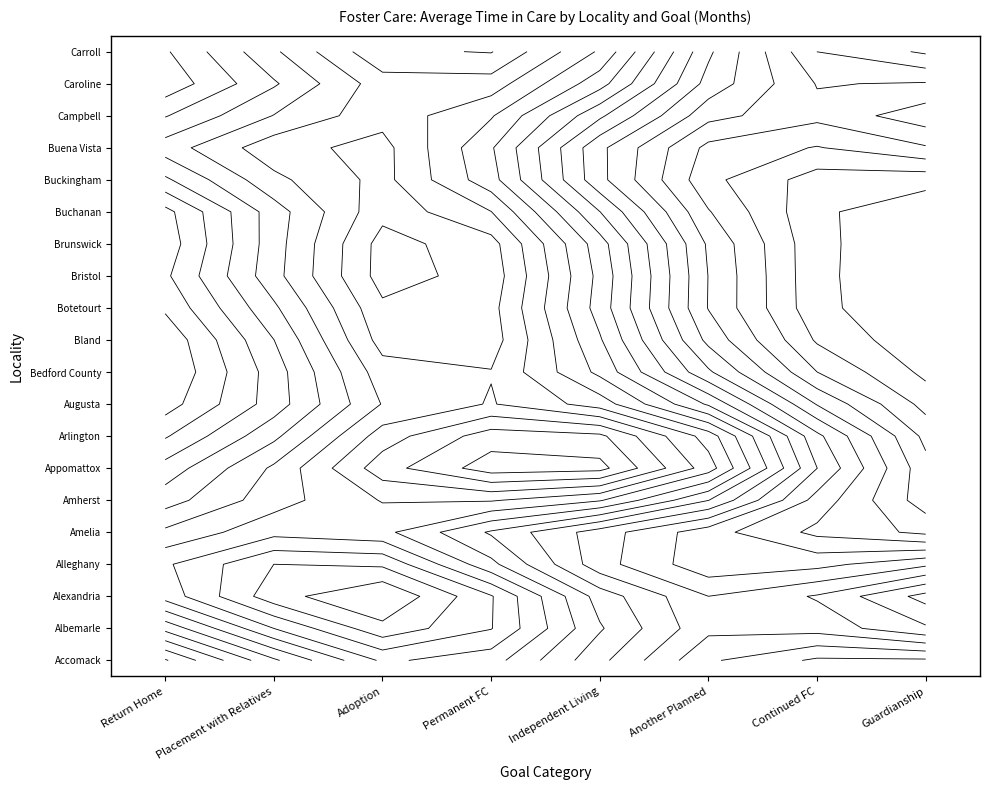

How many values in 5 are above zero?

12